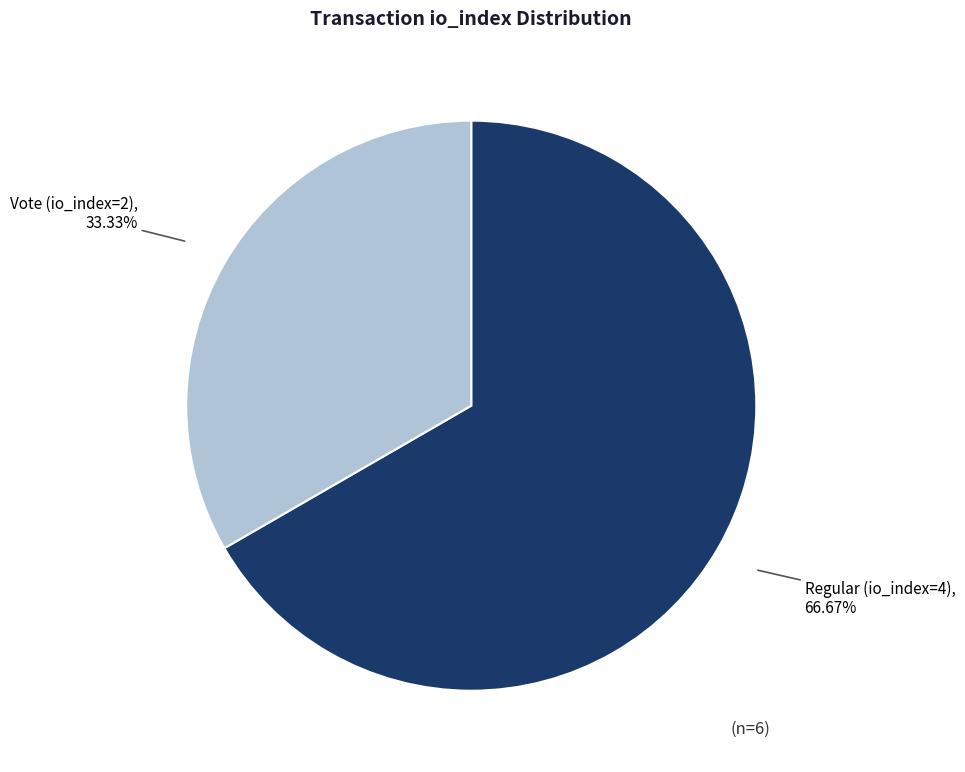

Is there a majority slice in this chart?

Yes